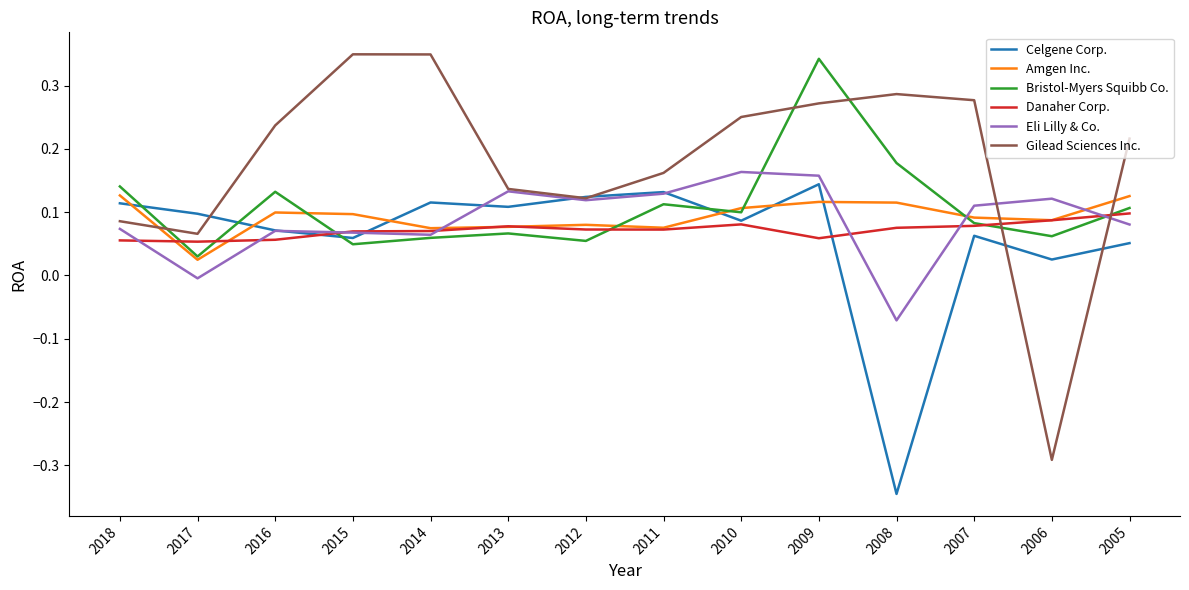

True or false: Celgene Corp. has a value of 0.1 at 2015.

True